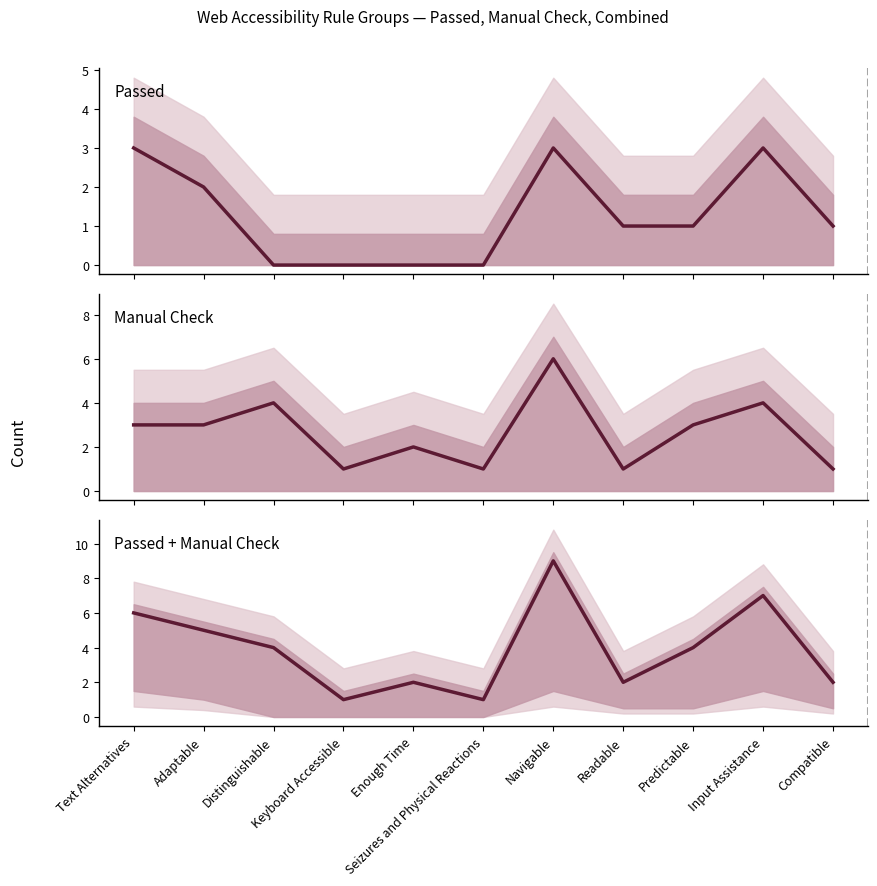

True or false: Passed and Passed + Manual Check cross at least once.

False